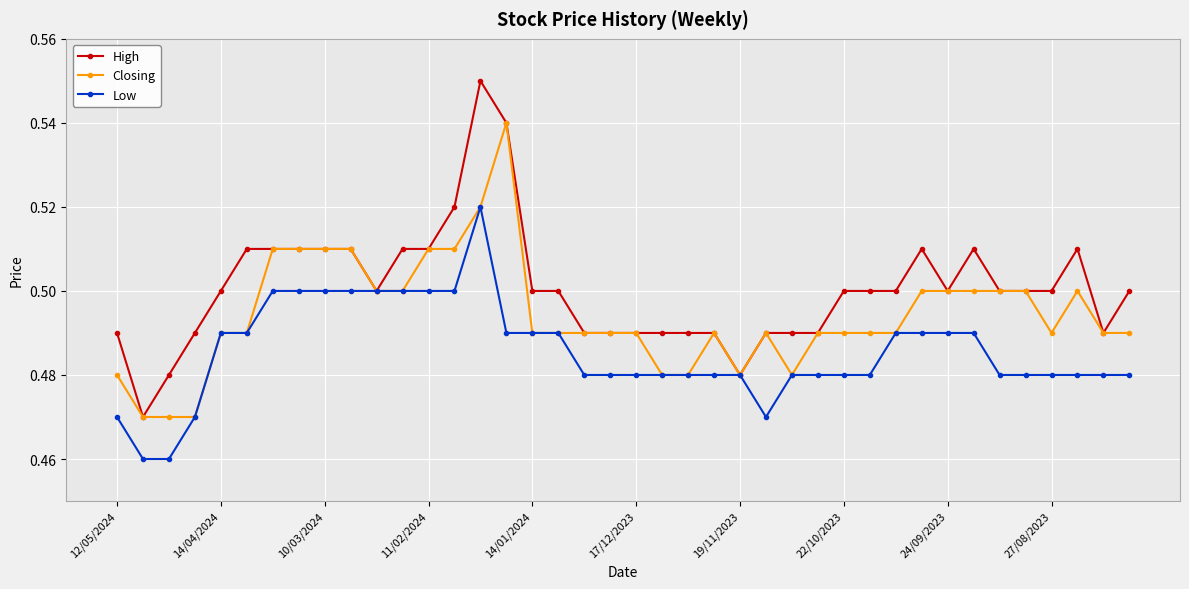

Rank the series by their maximum value, from lowest to highest.

Low, Closing, High